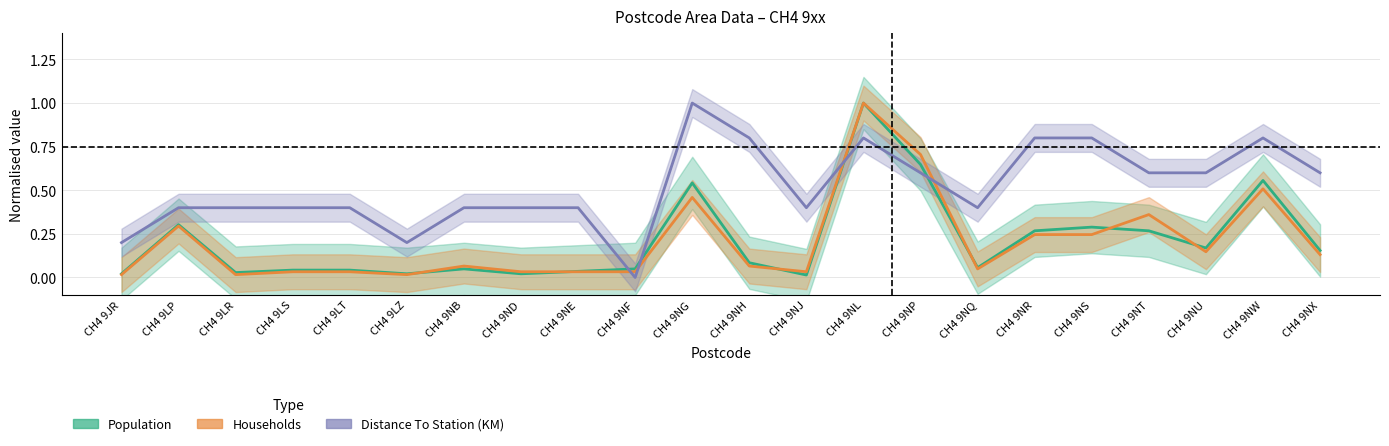

What is the sum of the Population values at CH4 9LS and CH4 9NQ?

0.1